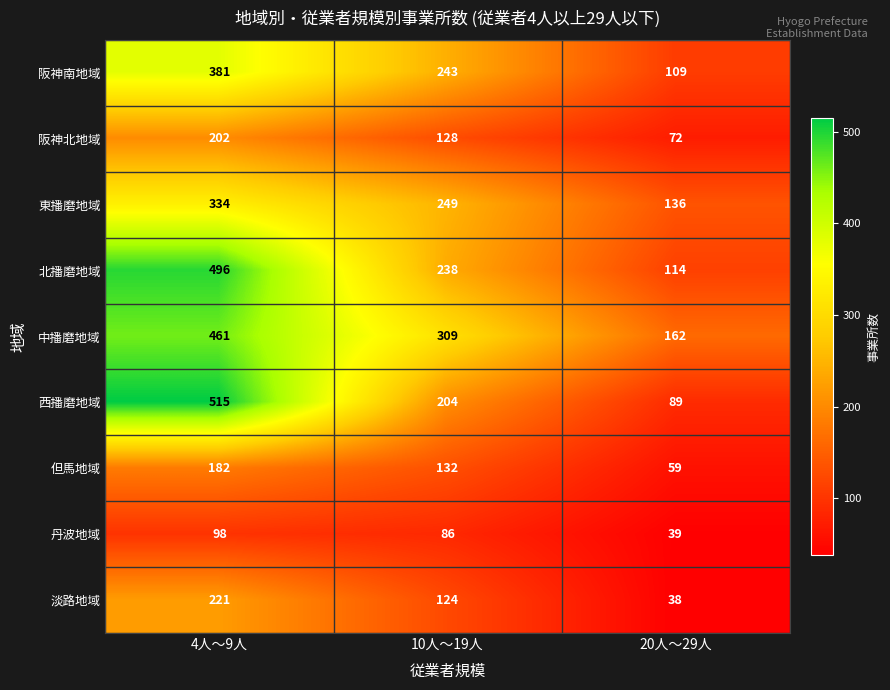

Which series has the largest total across all categories?

中播磨地域